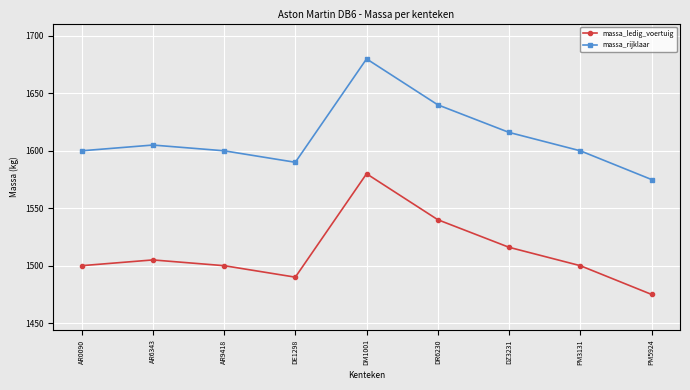

Reading right to left, what are all the values shown in this chart?

massa_ledig_voertuig: 1475	1500	1516	1540	1580	1490	1500	1505	1500
massa_rijklaar: 1575	1600	1616	1640	1680	1590	1600	1605	1600